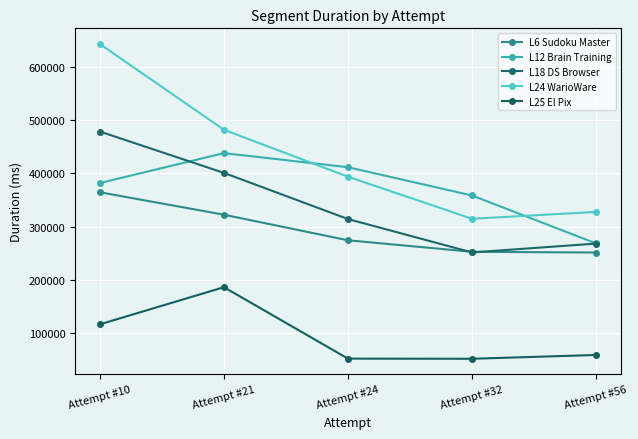

What is the greatest value displayed?

642197